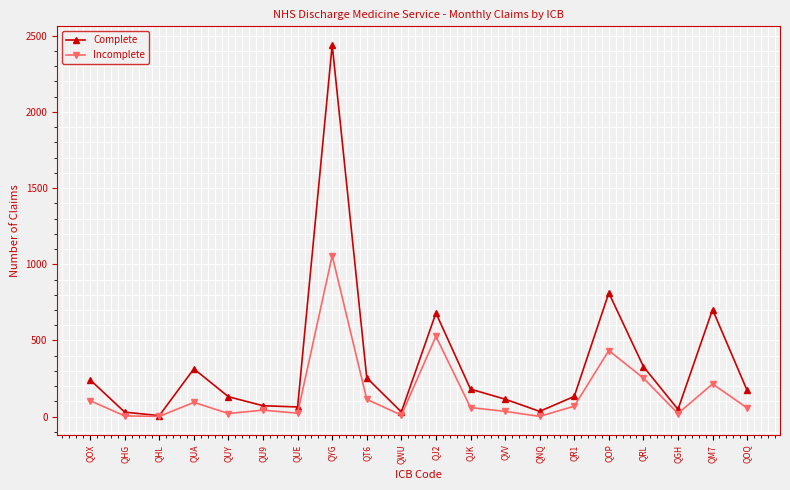

At which category does Incomplete reach its first local peak?

QUA